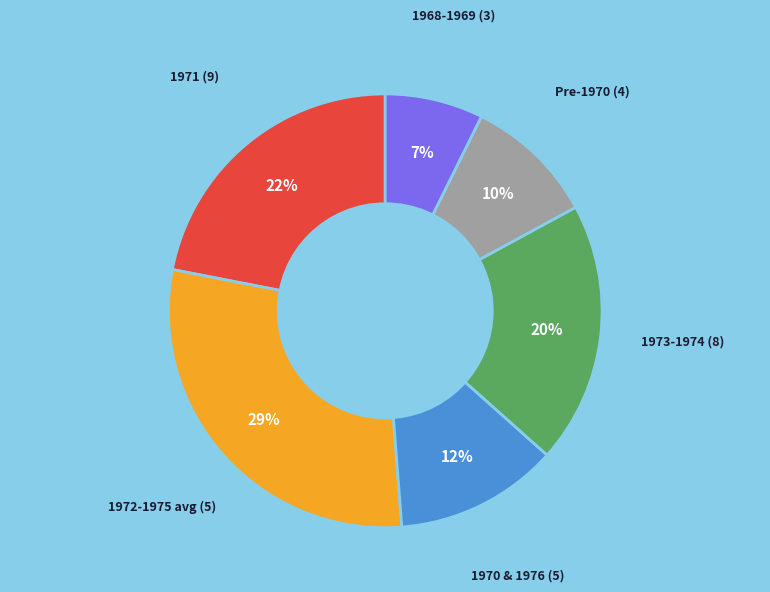

Is there any slice that represents more than half of the pie?

No